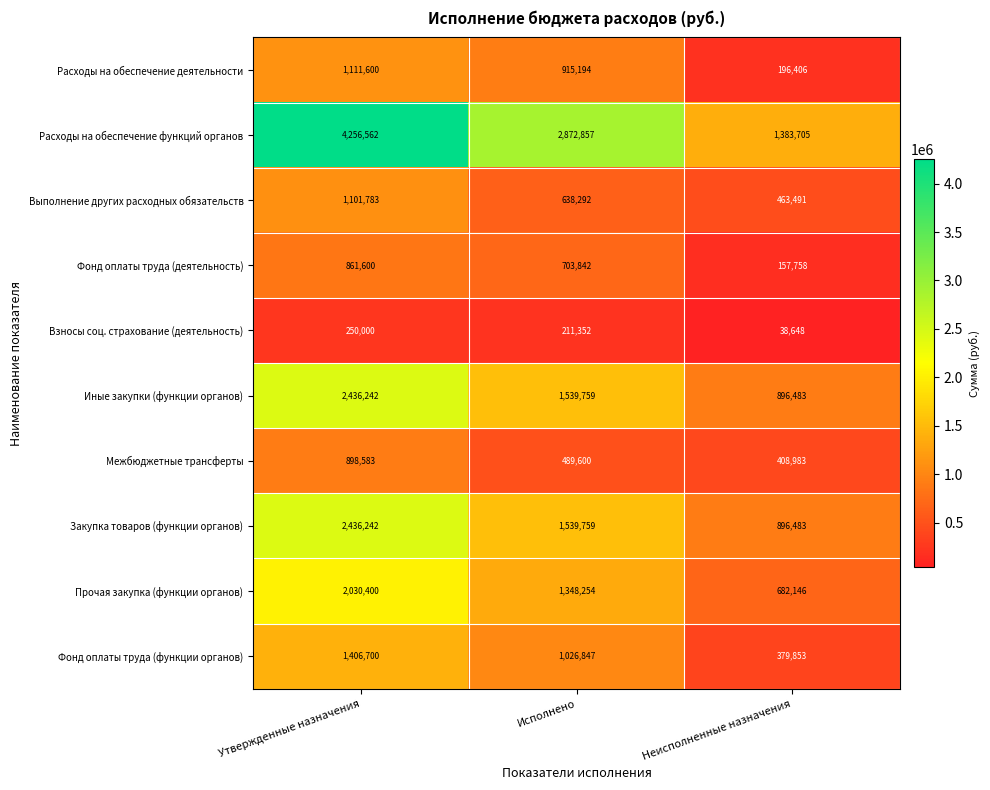

Reading left to right, list all the values displayed in this chart.

Расходы на обеспечение деятельности: Утвержденные назначения=1111600	Исполнено=915194	Неисполненные назначения=196406
Расходы на обеспечение функций органов: Утвержденные назначения=4256562	Исполнено=2872857	Неисполненные назначения=1383705
Выполнение других расходных обязательств: Утвержденные назначения=1101783	Исполнено=638292	Неисполненные назначения=463491
Фонд оплаты труда (деятельность): Утвержденные назначения=861600	Исполнено=703842	Неисполненные назначения=157758
Взносы соц. страхование (деятельность): Утвержденные назначения=250000	Исполнено=211352	Неисполненные назначения=38648
Иные закупки (функции органов): Утвержденные назначения=2436242	Исполнено=1539759	Неисполненные назначения=896483
Межбюджетные трансферты: Утвержденные назначения=898583	Исполнено=489600	Неисполненные назначения=408983
Закупка товаров (функции органов): Утвержденные назначения=2436242	Исполнено=1539759	Неисполненные назначения=896483
Прочая закупка (функции органов): Утвержденные назначения=2030400	Исполнено=1348254	Неисполненные назначения=682146
Фонд оплаты труда (функции органов): Утвержденные назначения=1406700	Исполнено=1026847	Неисполненные назначения=379853